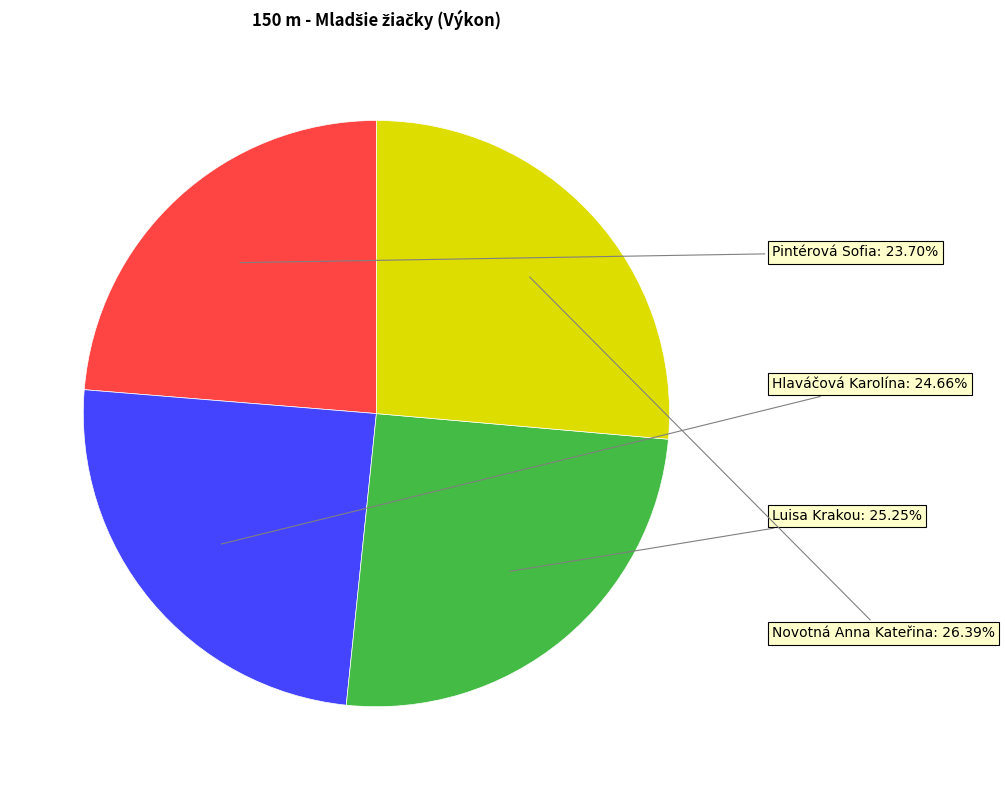

How many segments does this pie chart have?

4